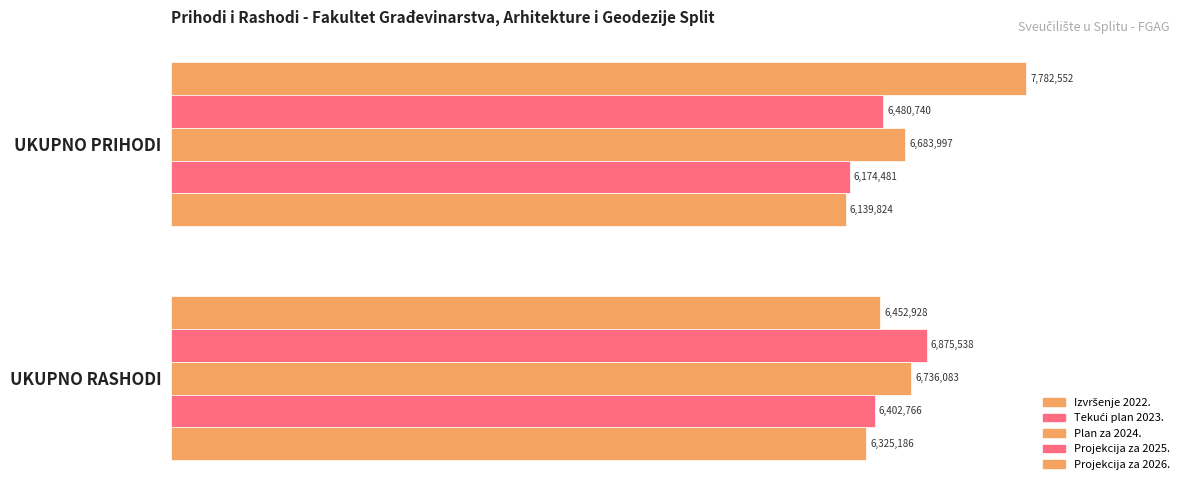

Are the bars horizontal?

Yes